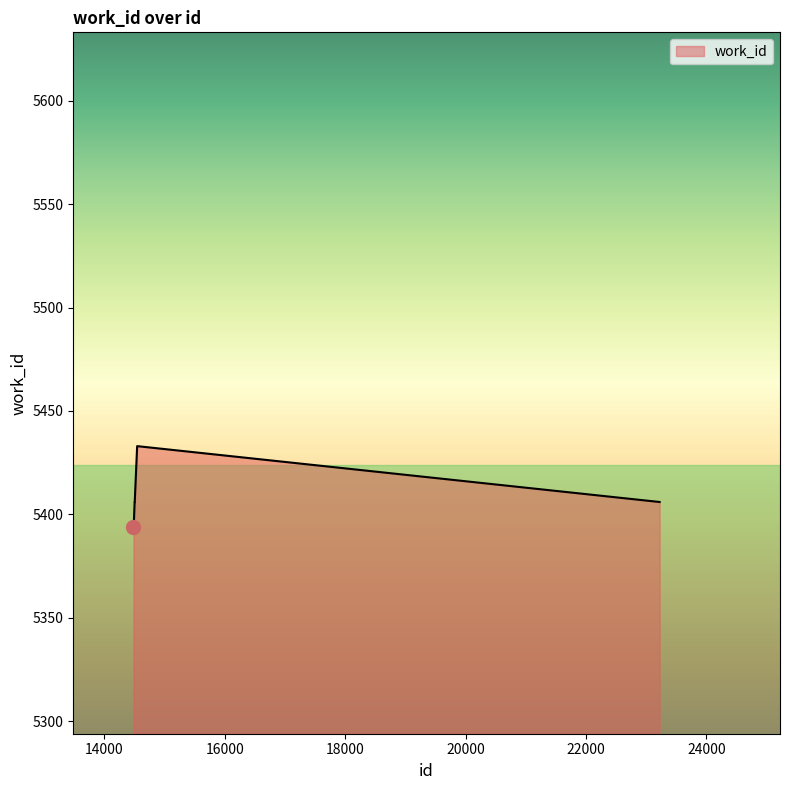

True or false: the data has more than 0 interior local peaks.

True